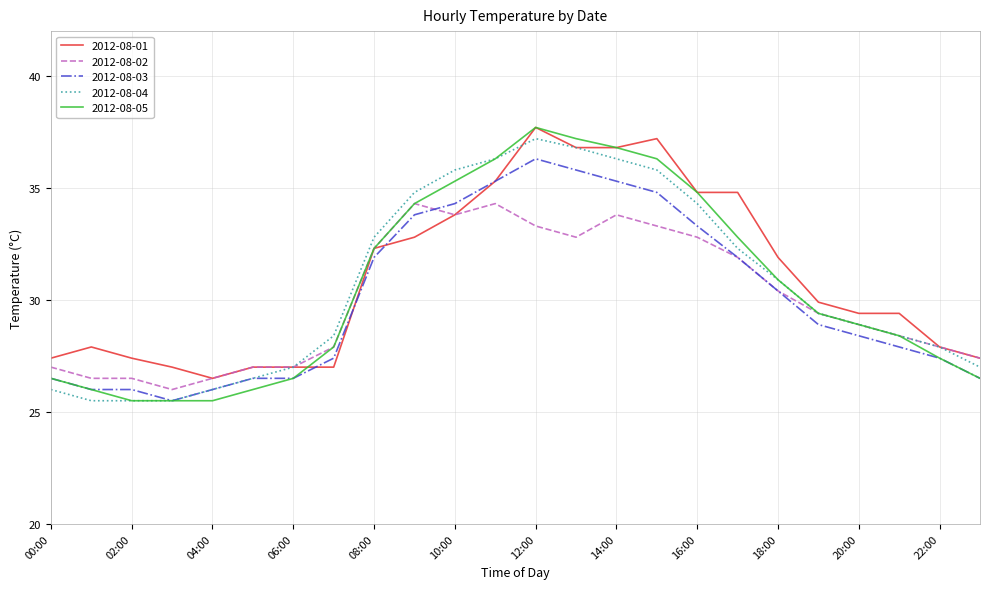

True or false: 2012-08-04 and 2012-08-01 cross at least once.

True